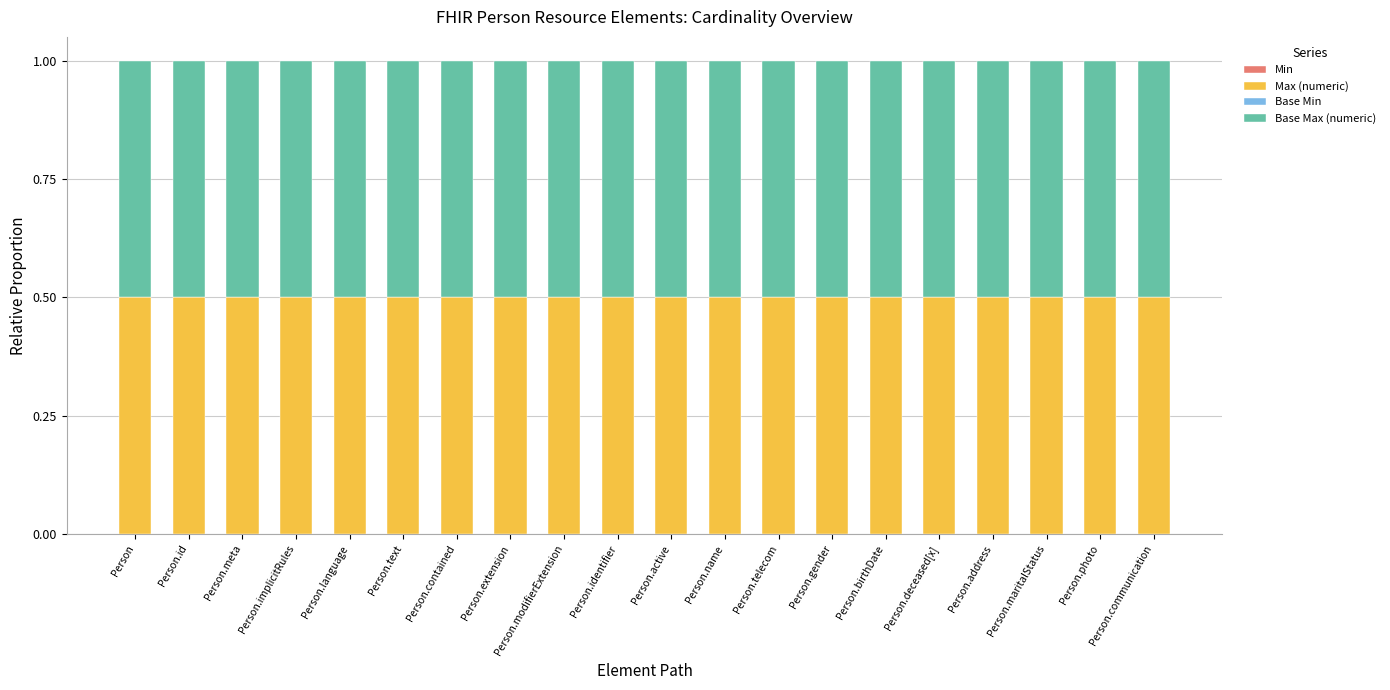

The Min series shows 0.0 at Person.id. True or false?

True